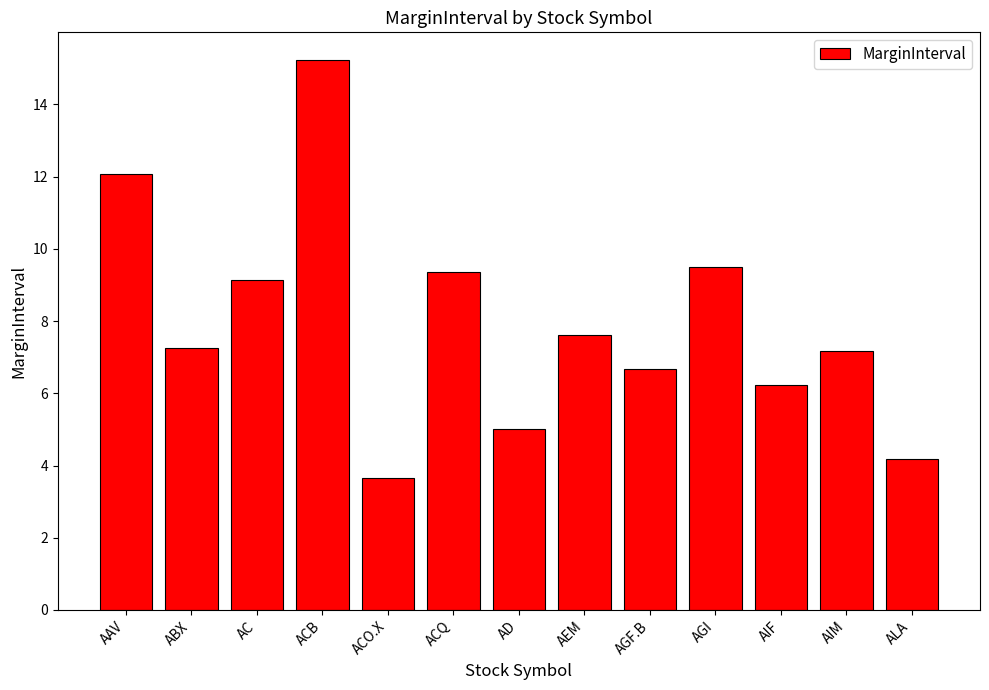

Is it true that the value at AAV is 19.7?

False